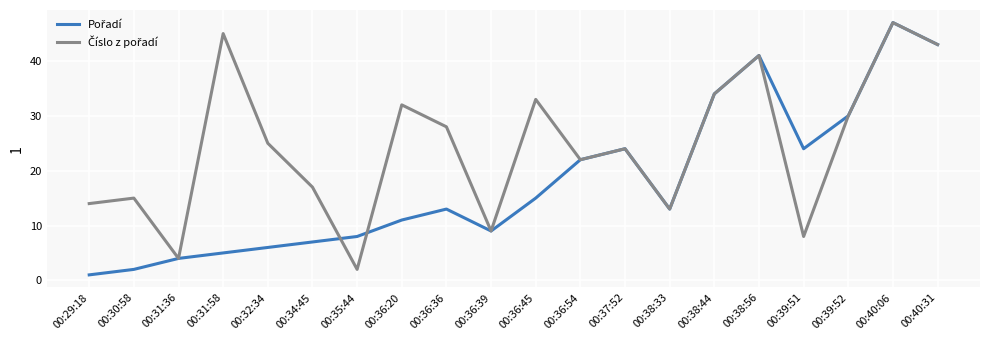

What is the total value across all series at 00:38:44?

68